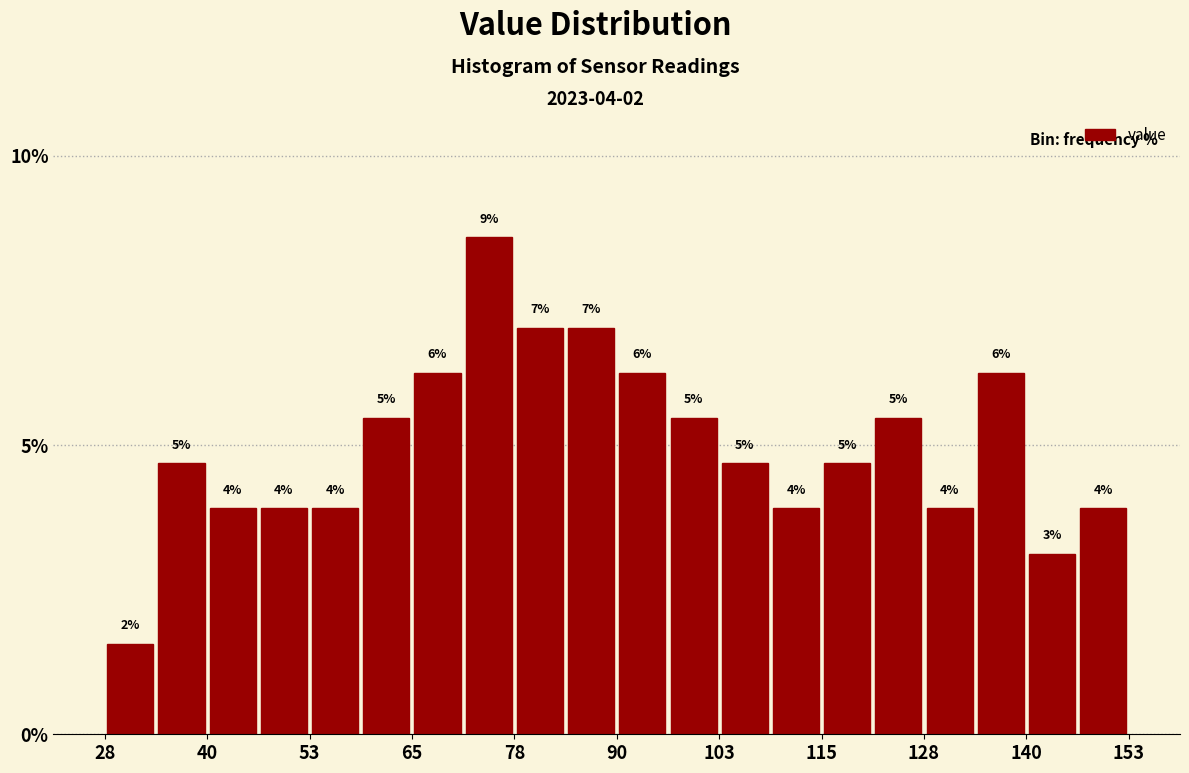

Read against the x-axis, roughly where is the centre of the tallest bar?

74